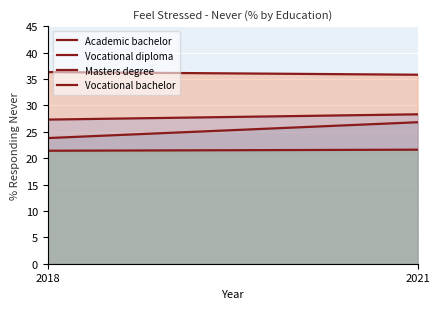

What is the spread (max minus min) of values at 2018?

14.9